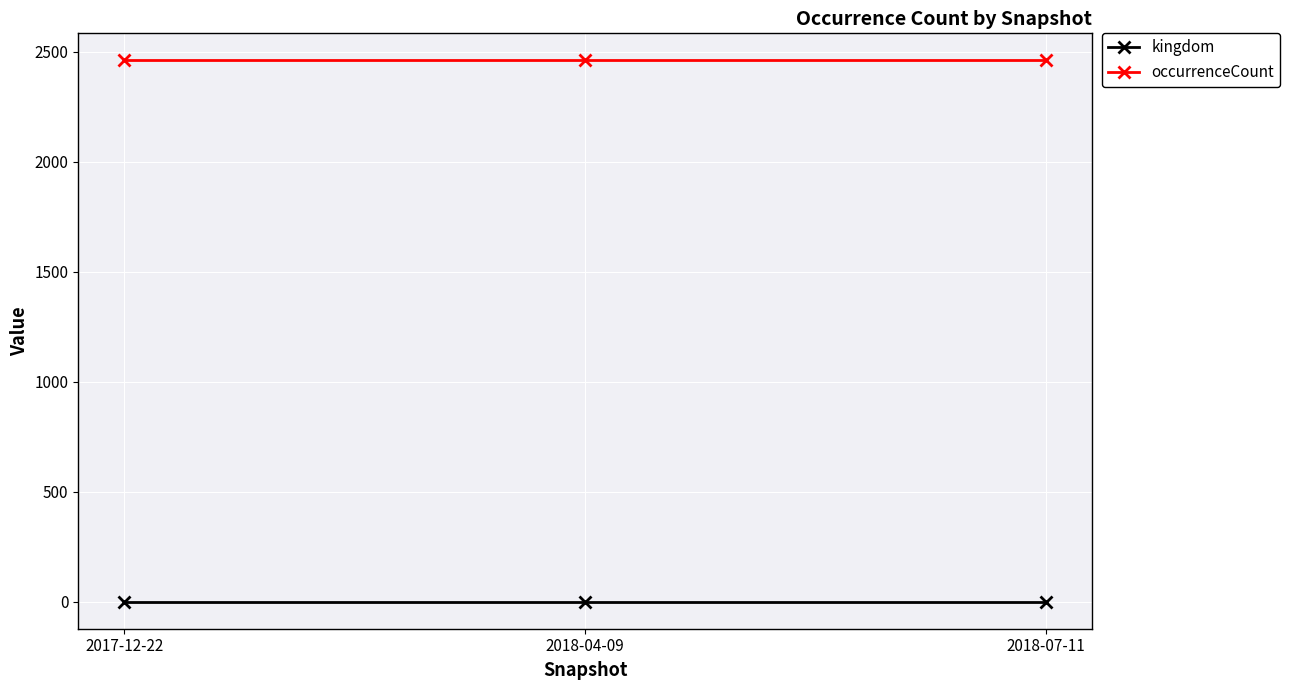

What is the average value of the kingdom series?

1